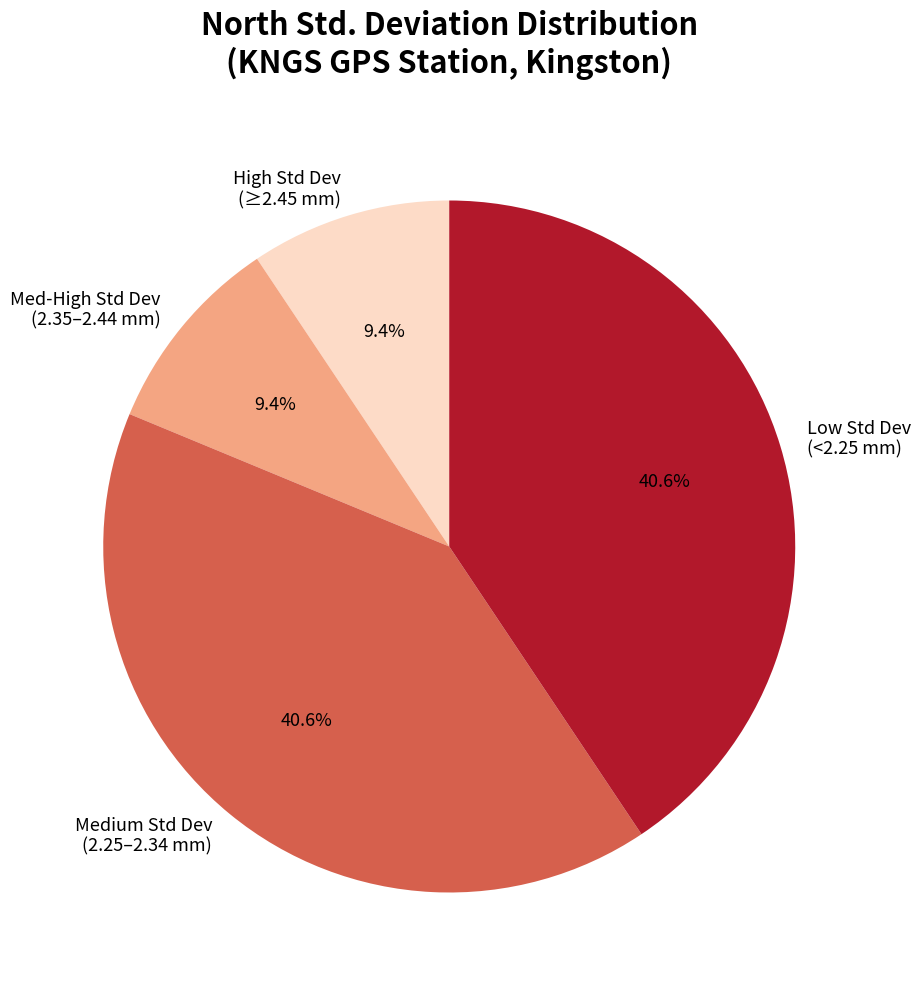

Is there a majority slice in this chart?

No